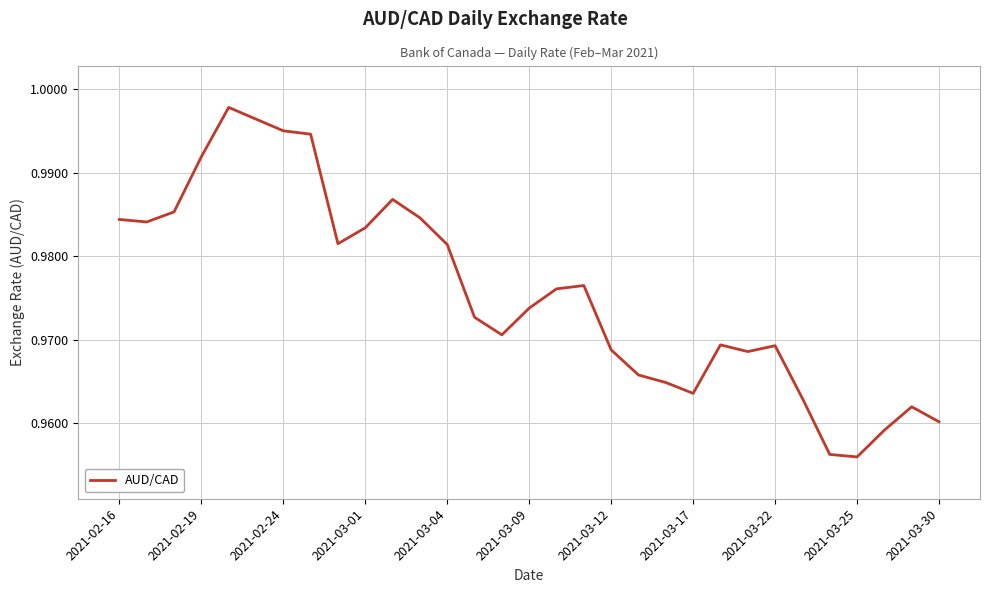

How many lines are shown in the chart?

1